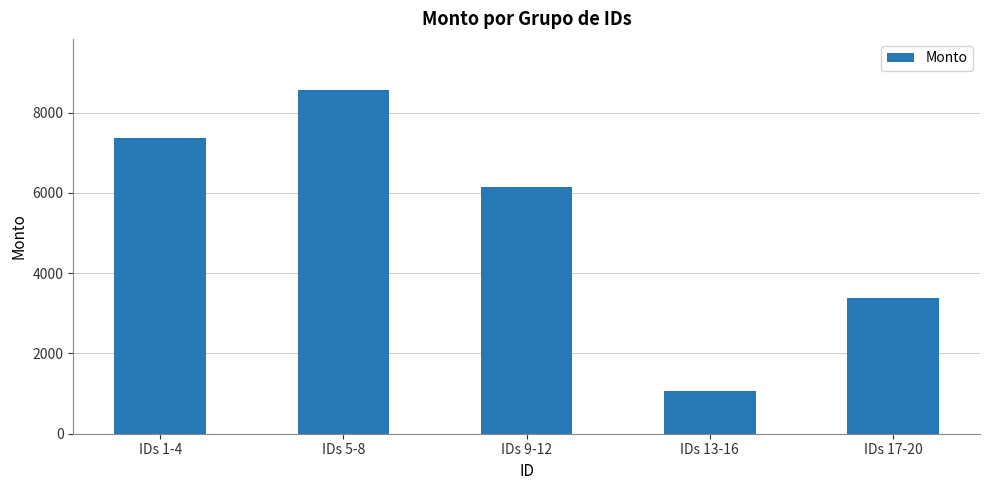

What position from the right is IDs 13-16?

2